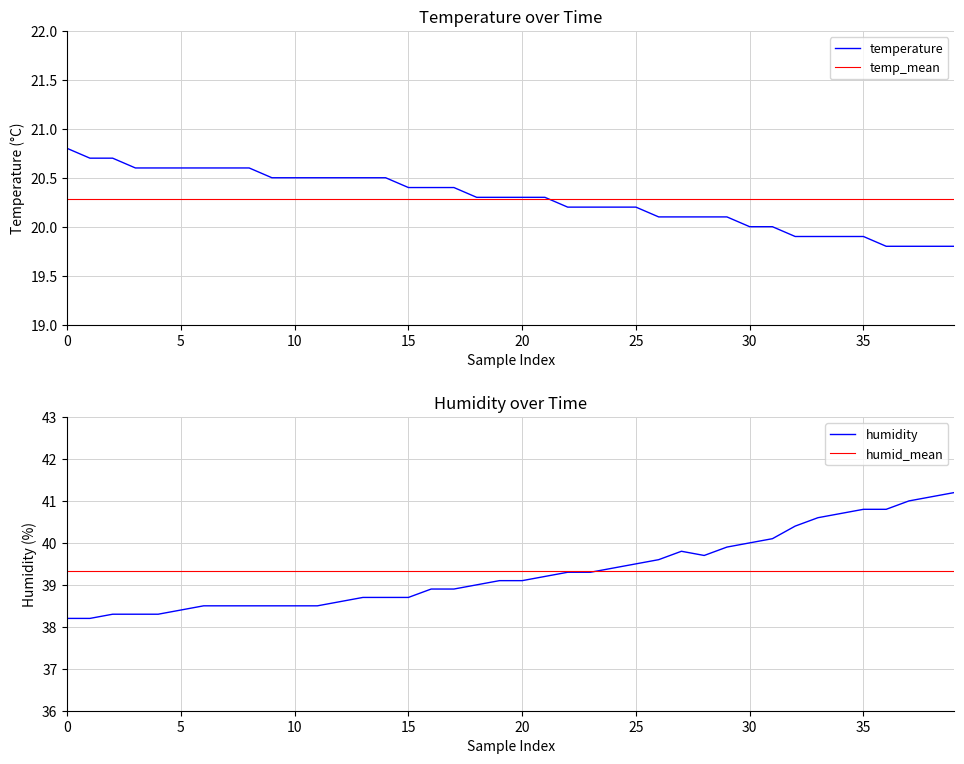

True or false: temp_mean has more than 1 interior local peaks.

False